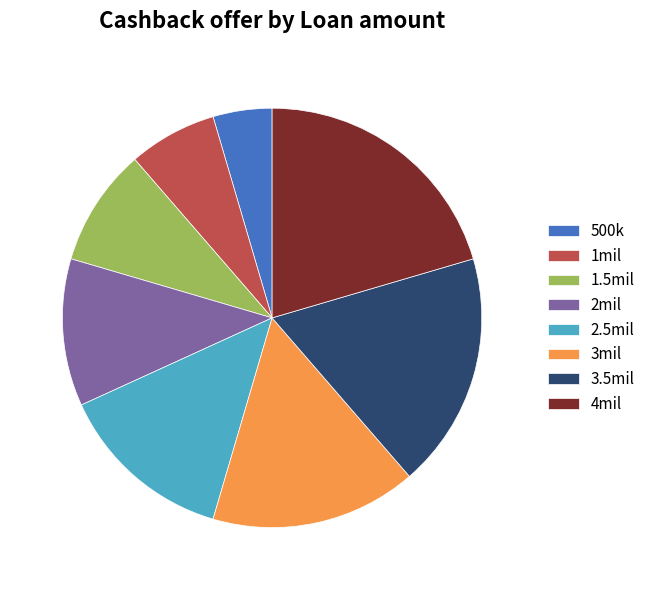

Do 1.5mil and 1mil together represent more than half of the pie?

No